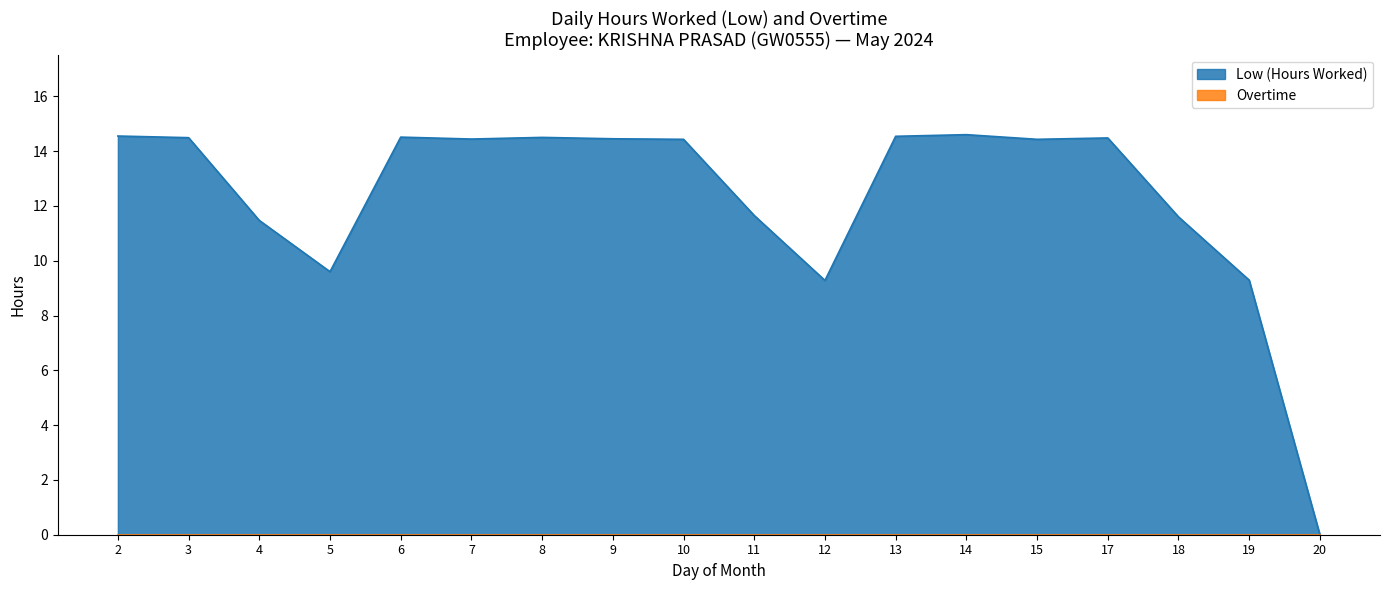

How many values are above zero?

17